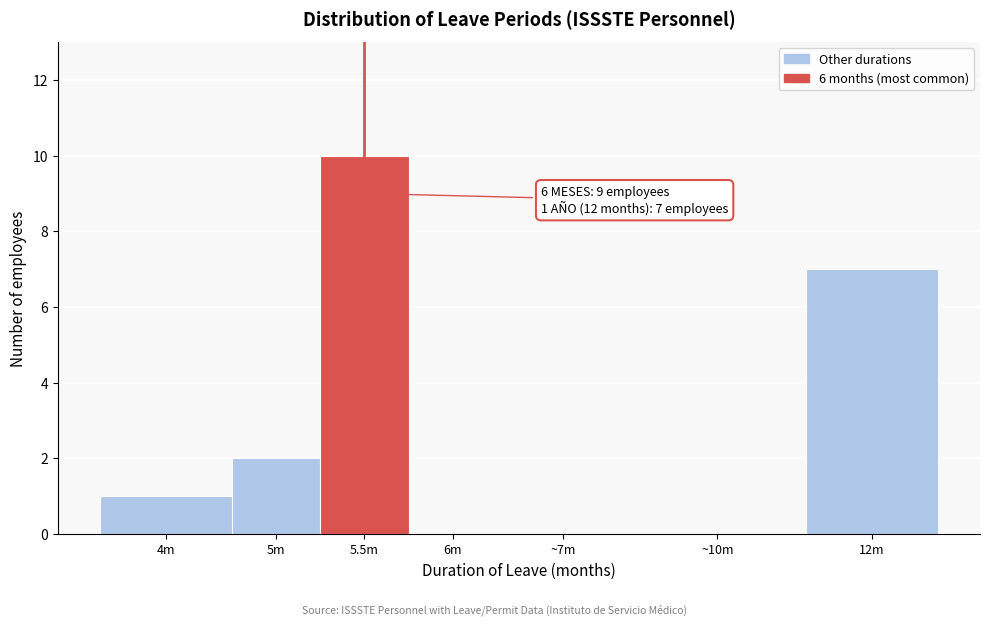

Reading left to right, extract all data points from this chart.

4m=1	5m=2	5.5m=10	6m=0	~7m=0	~10m=0	12m=7